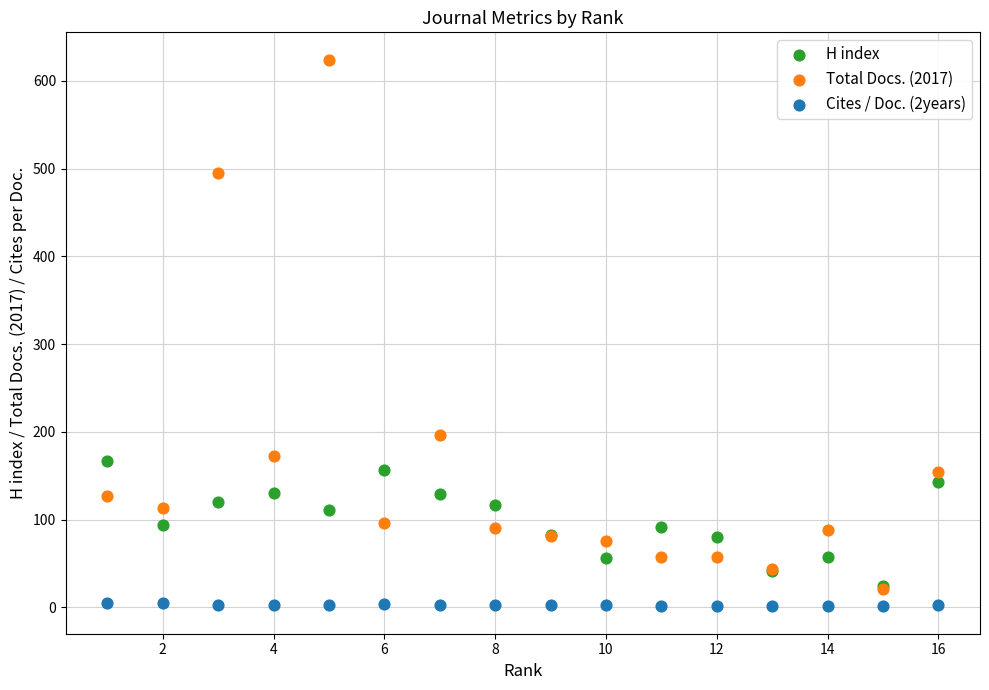

In the Total Docs. (2017) series, what Y value is closest to 322?

196.0